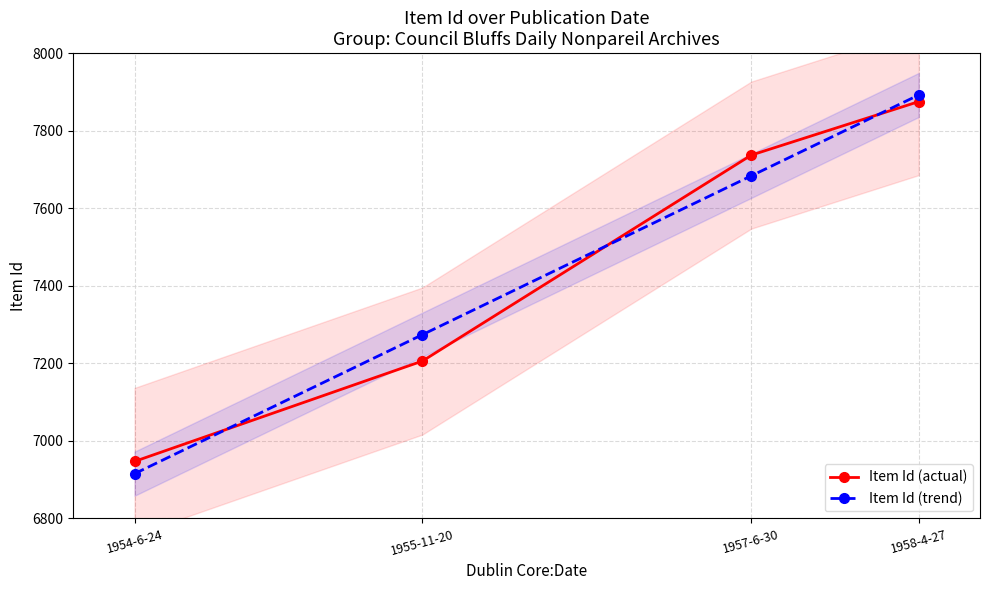

How many lines are shown in the chart?

2